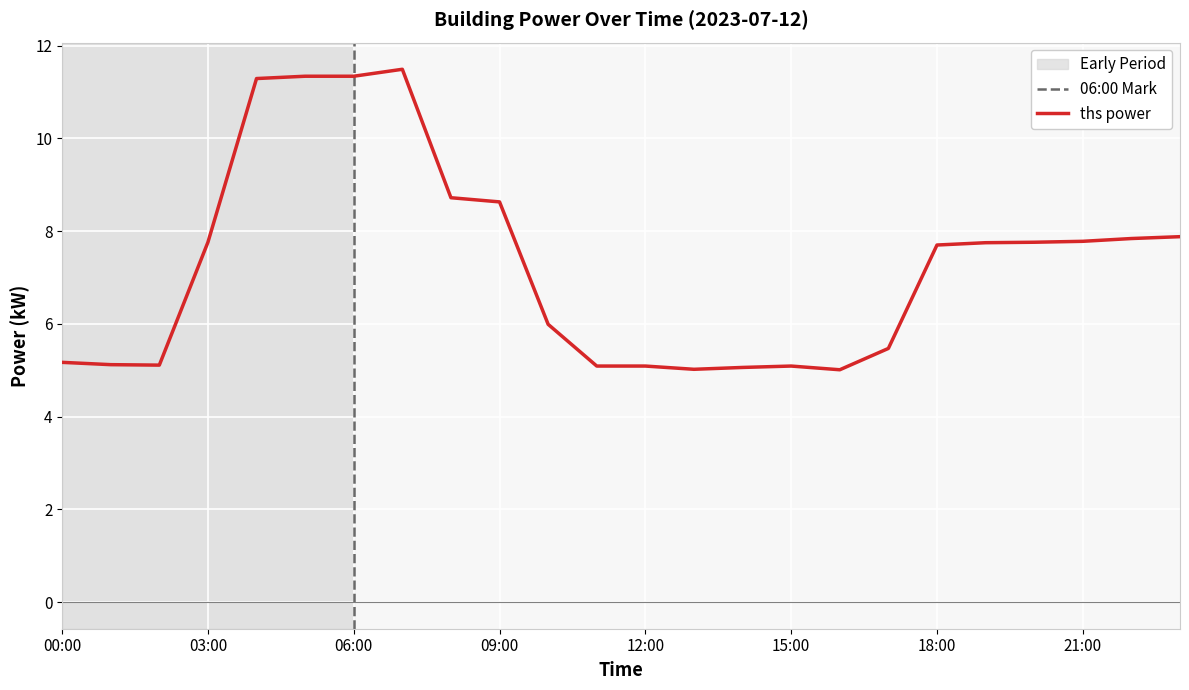

Reading left to right, transcribe all the data shown in this chart.

5.2	5.1	5.1	7.8	11.3	11.3	11.3	11.5	8.7	8.6	6.0	5.1	5.1	5.0	5.1	5.1	5.0	5.5	7.7	7.8	7.8	7.8	7.8	7.9